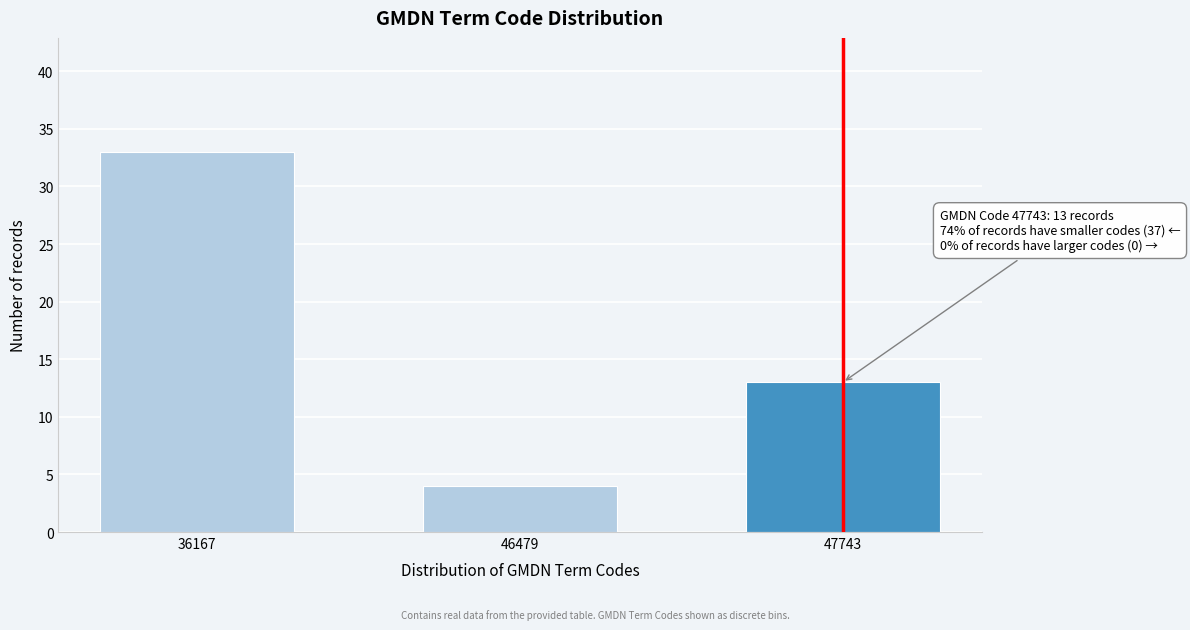

Reading left to right, transcribe all the data shown in this chart.

33	4	13